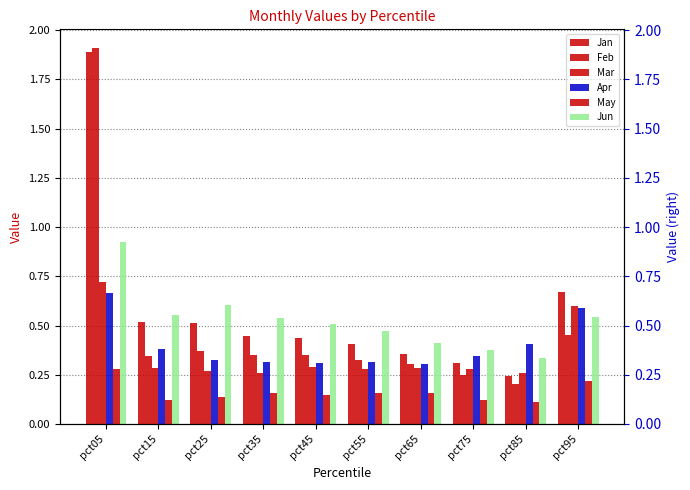

What is the value of the Jan bar at the 5th from the left?

0.4